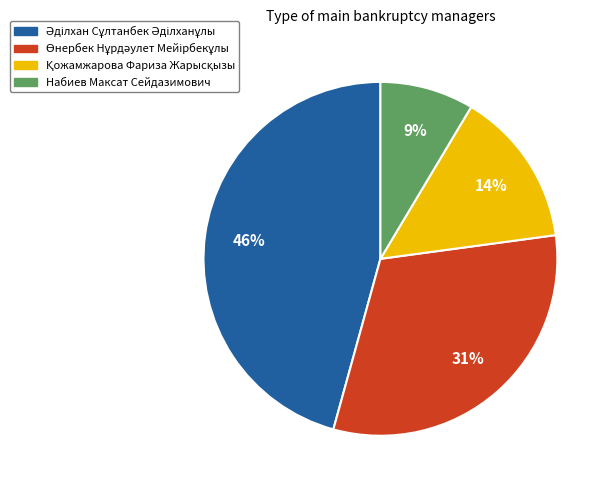

Is there any slice that represents more than half of the pie?

No